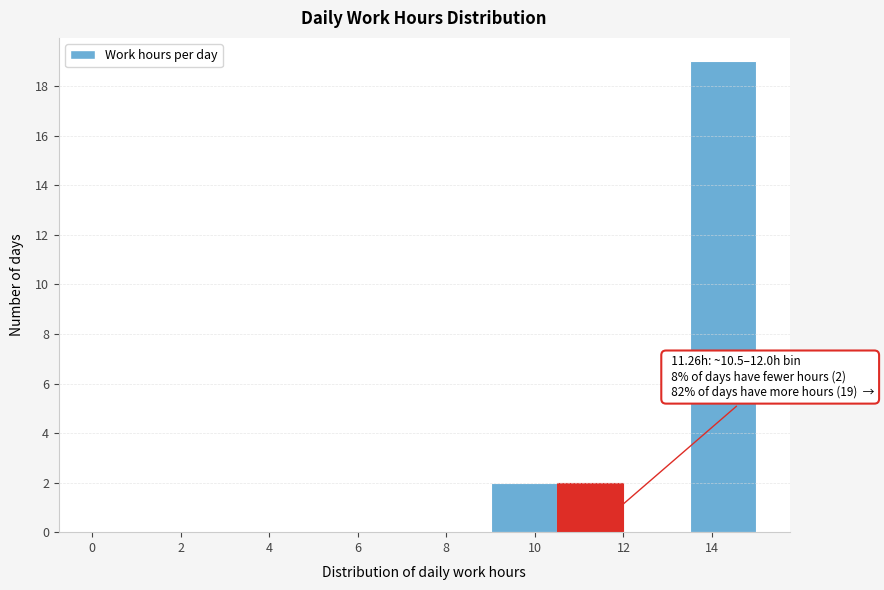

Which range on the x-axis has the tallest bar?

13.5 to 15.0